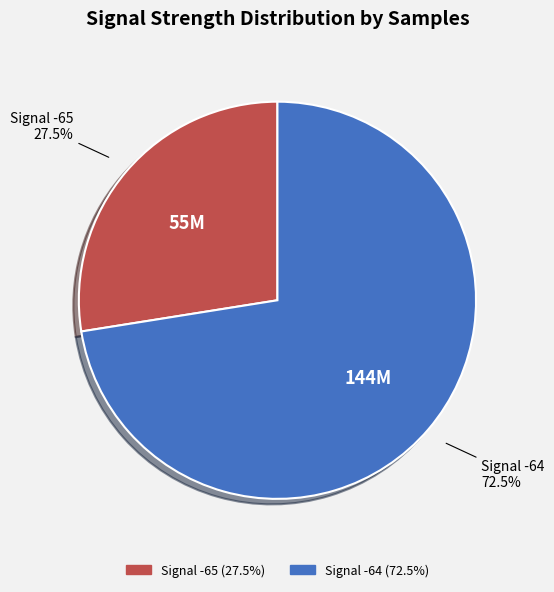

Is there any slice that represents more than half of the pie?

Yes